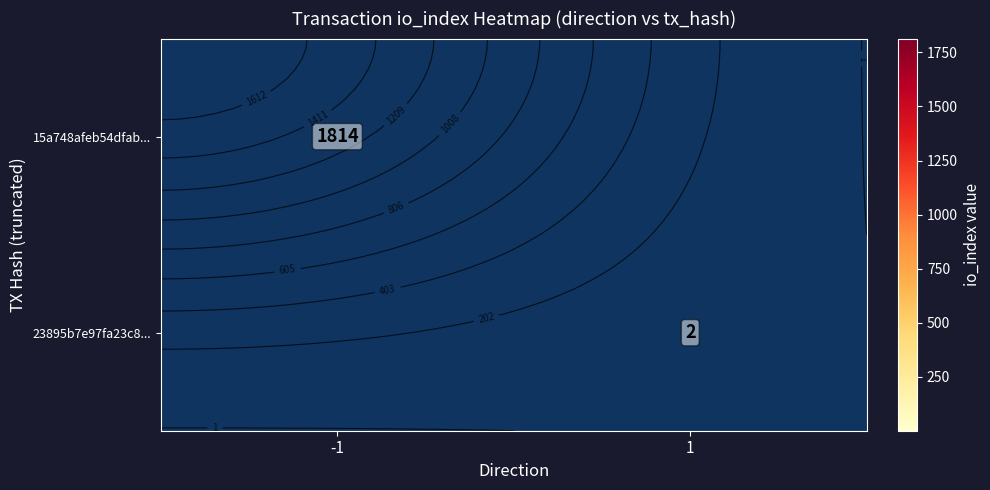

What is the greatest value displayed?

1814.0